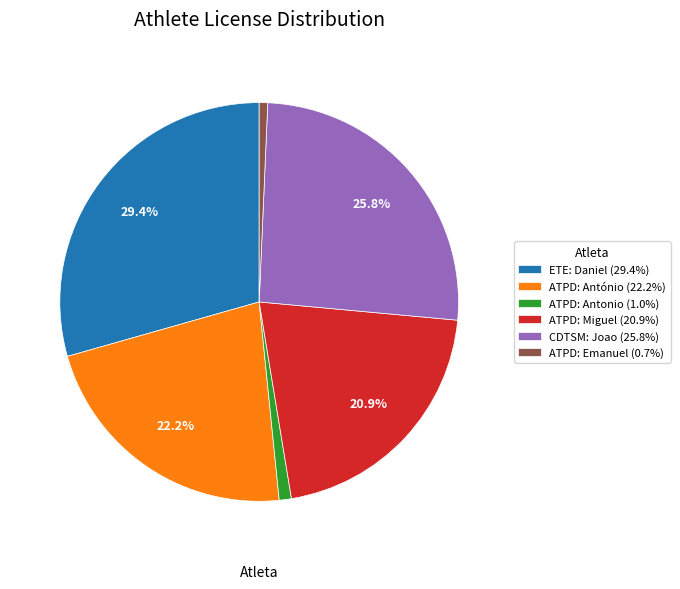

Between ATPD: Miguel (20.9%) and ETE: Daniel (29.4%), which is larger?

ETE: Daniel (29.4%)